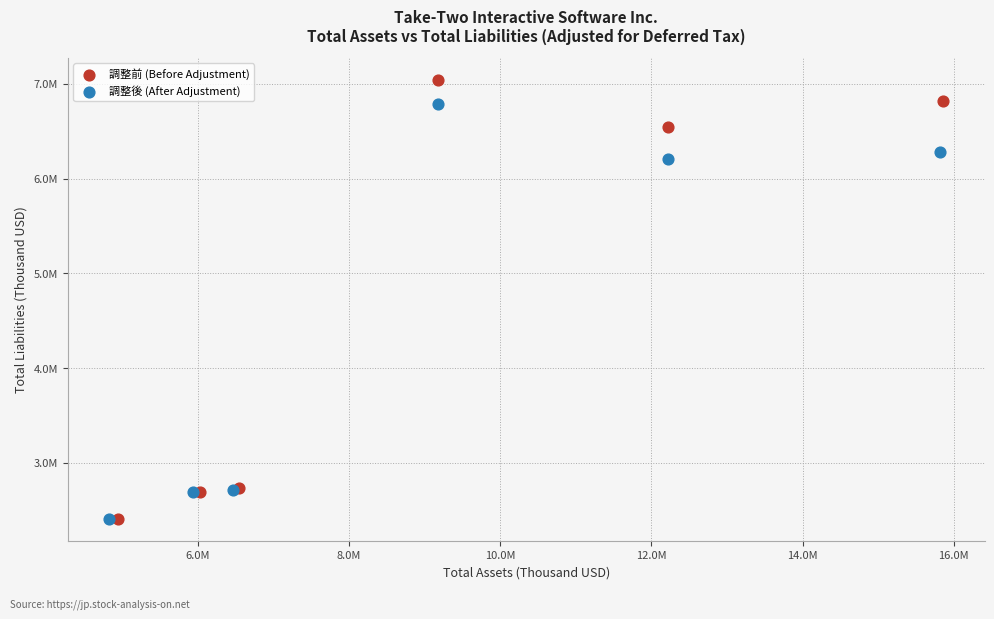

What are all the series names shown in the legend?

調整前 (Before Adjustment), 調整後 (After Adjustment)